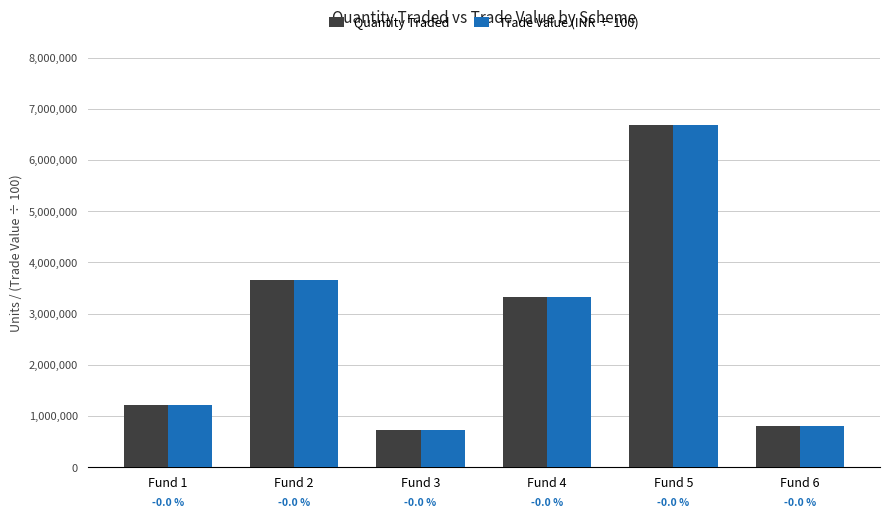

How many bars are there in each group?

2